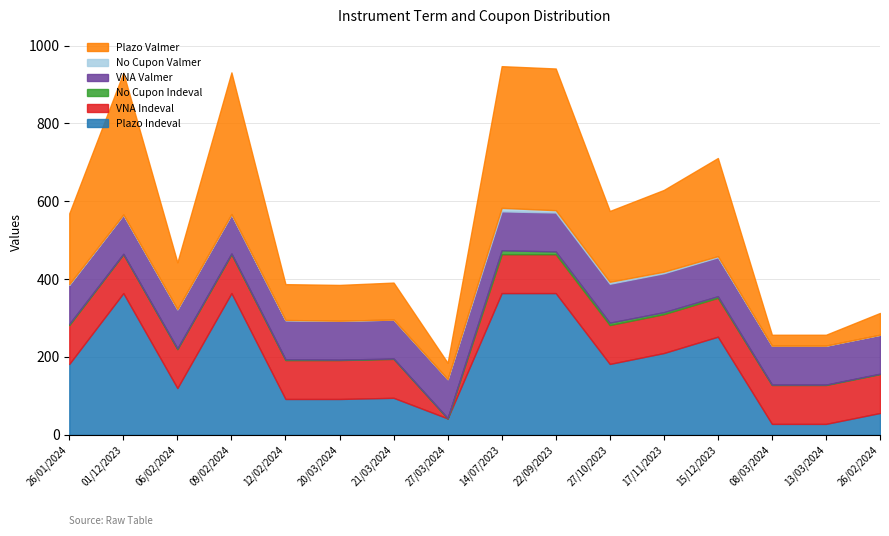

Is it true that VNA Valmer equals 100 at 26/01/2024?

True